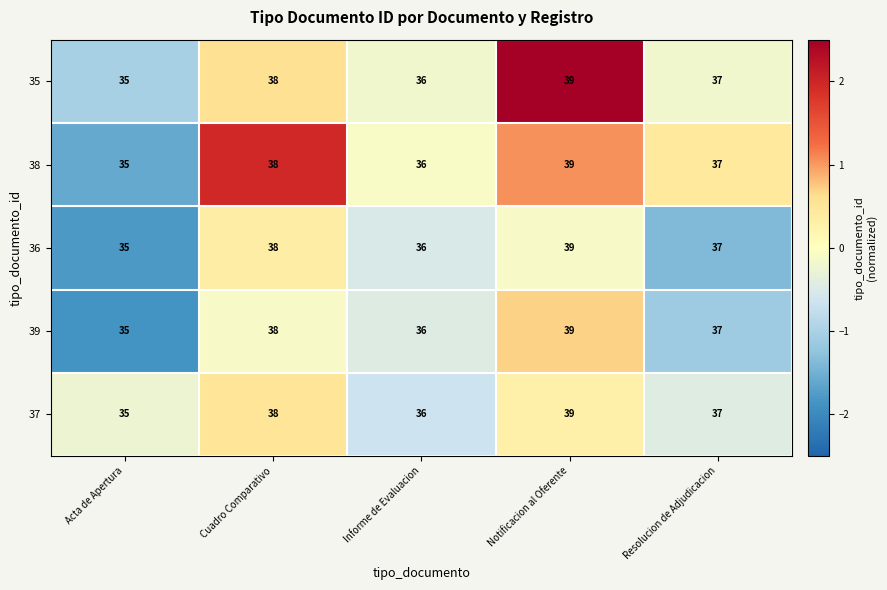

At which category is the sum across all series the highest?

Notificacion al Oferente